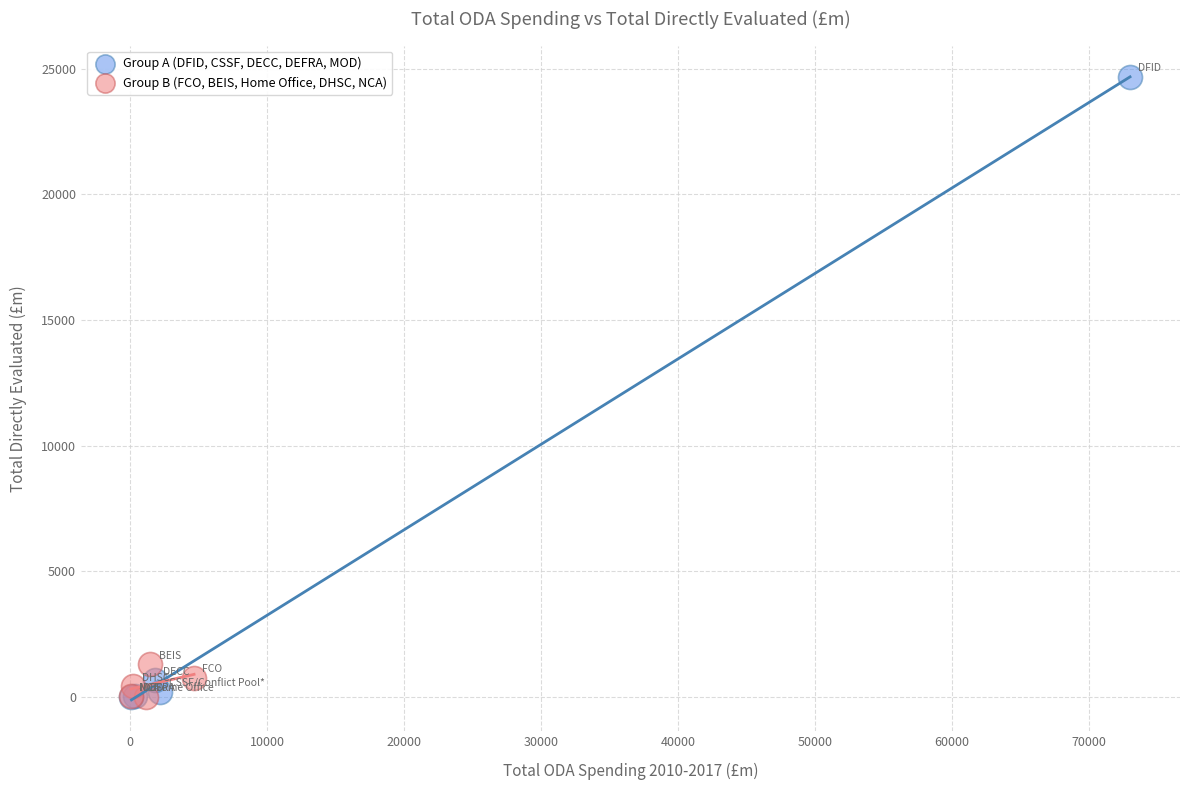

Which series reaches the maximum Y coordinate?

Group A (DFID, CSSF, DECC, DEFRA, MOD)